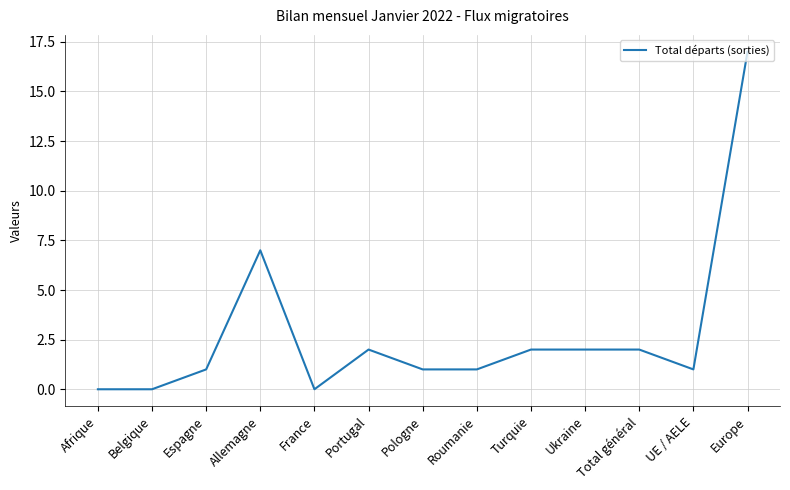

True or false: there are more than 1 points higher than both neighbors.

True